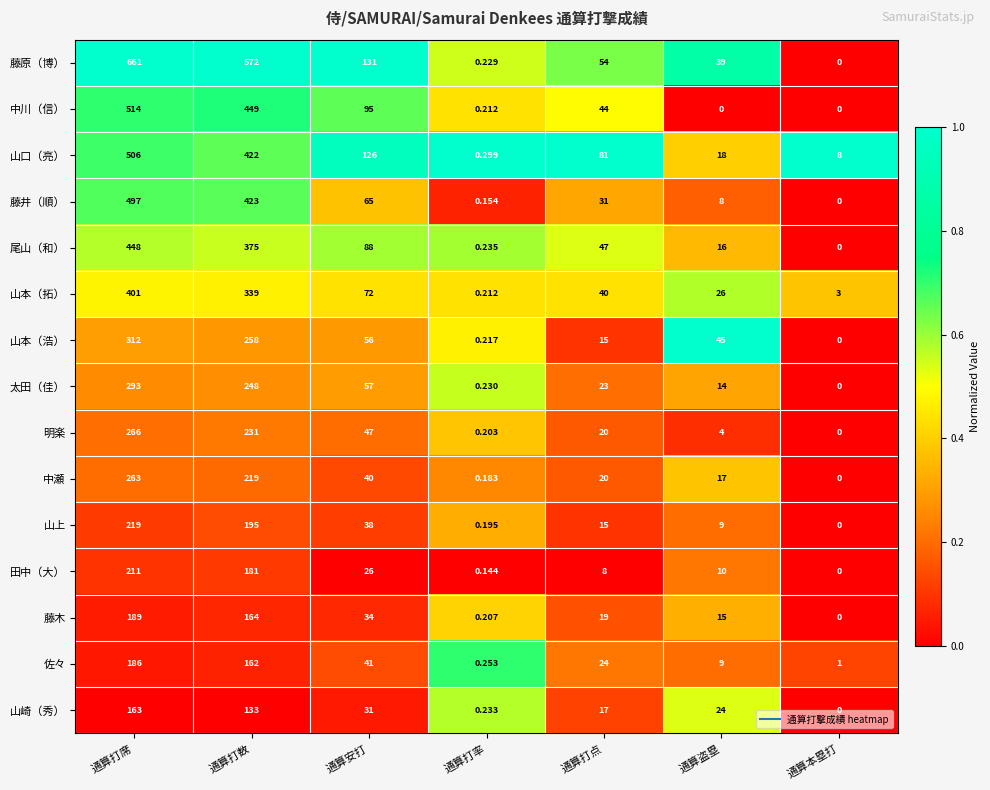

List the series in order of their peak value, lowest first.

山崎（秀）, 佐々, 藤木, 田中（大）, 山上, 中瀬, 明楽, 太田（佳）, 山本（浩）, 山本（拓）, 尾山（和）, 藤井（順）, 山口（亮）, 中川（信）, 藤原（博）